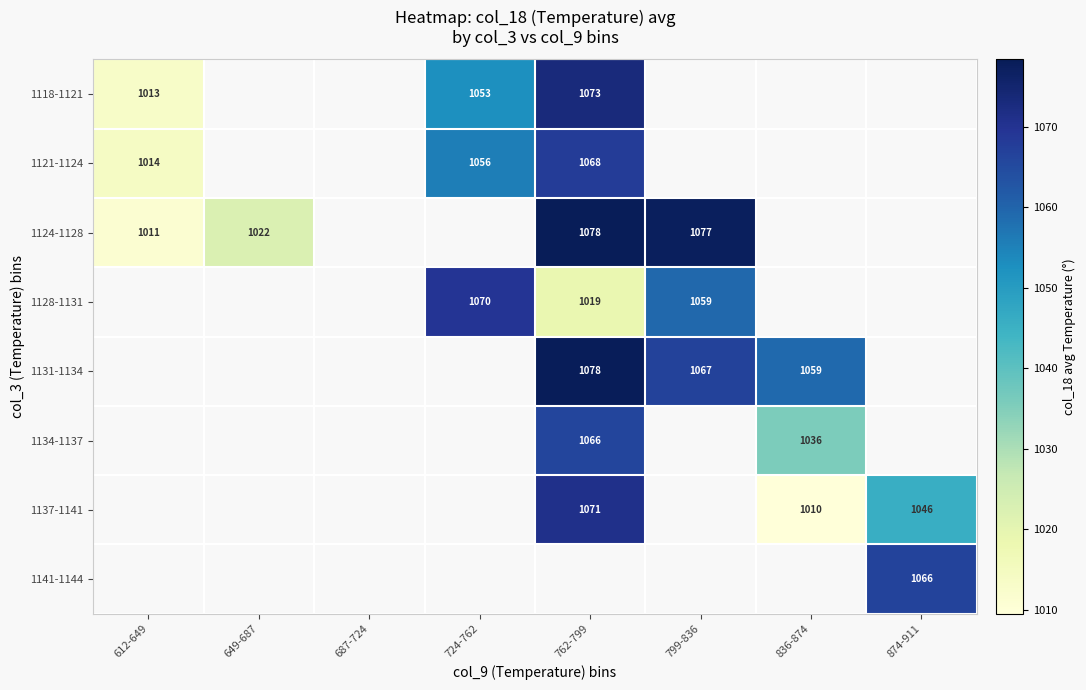

At which category does the chart reach its peak across all series?

762-799